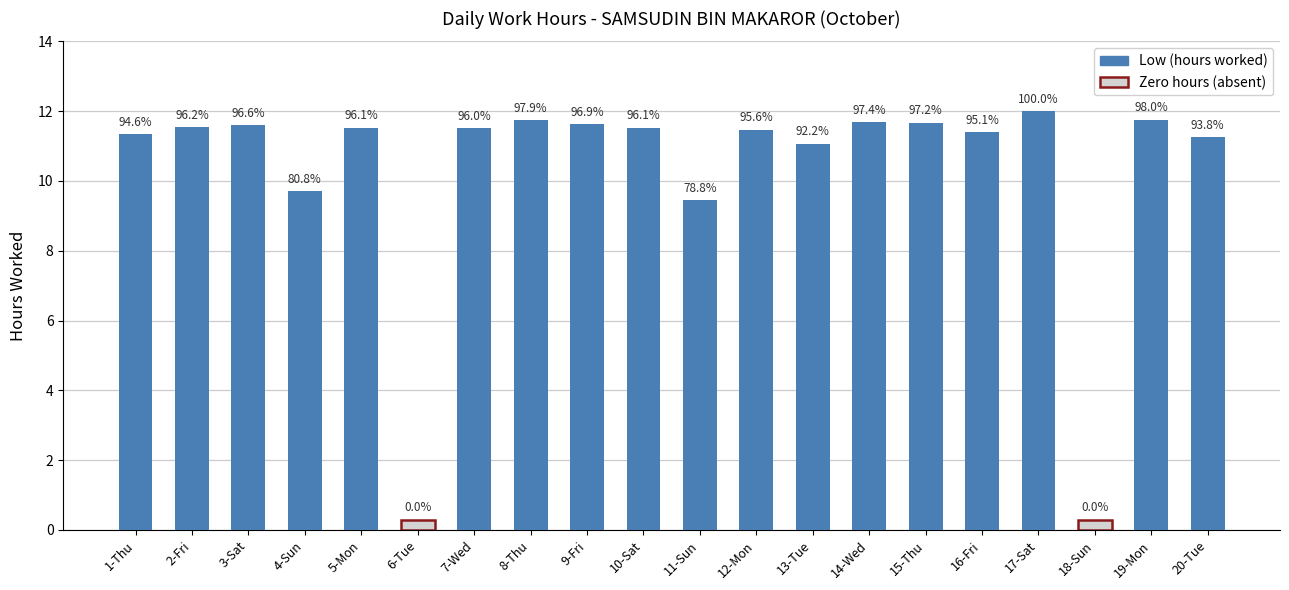

What is the ratio of the value at 11-Sun to the value at 1-Thu?

0.8